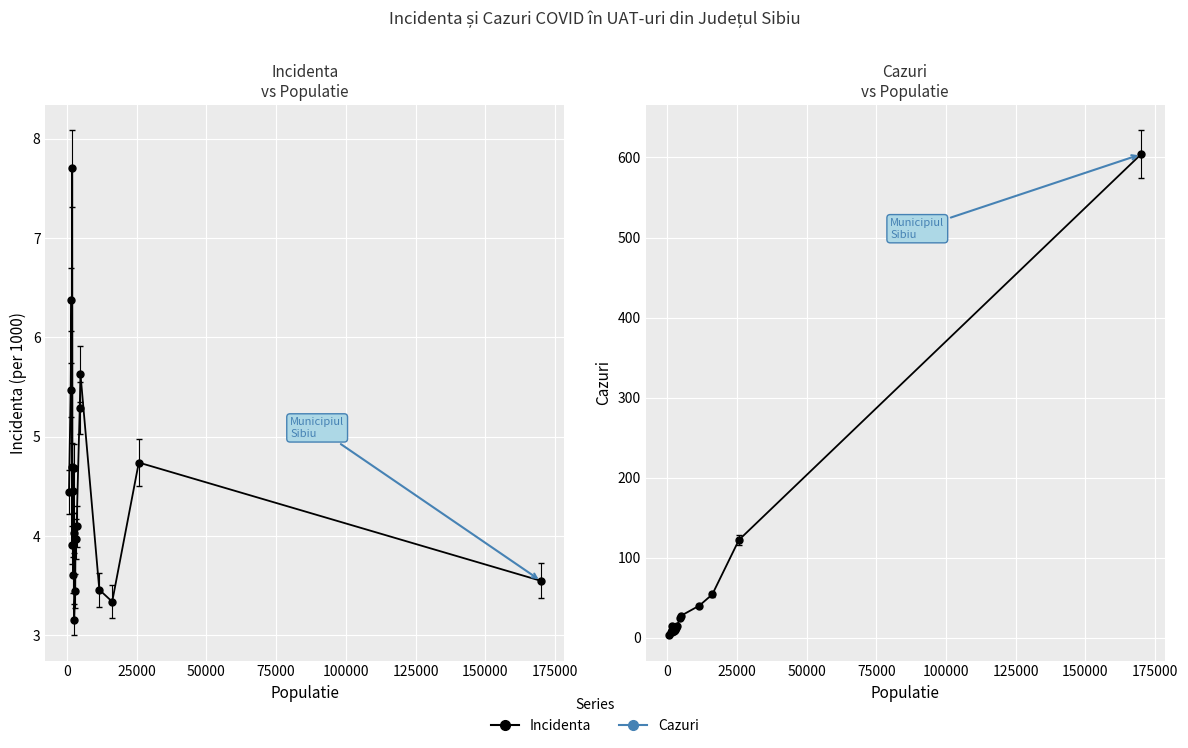

Rank the series by their average value, from highest to lowest.

Cazuri, Incidenta